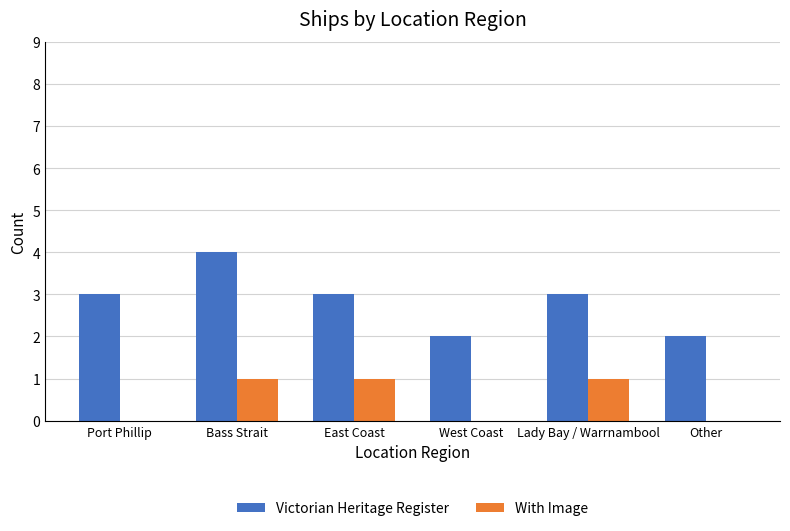

What is the sum of all With Image values?

3